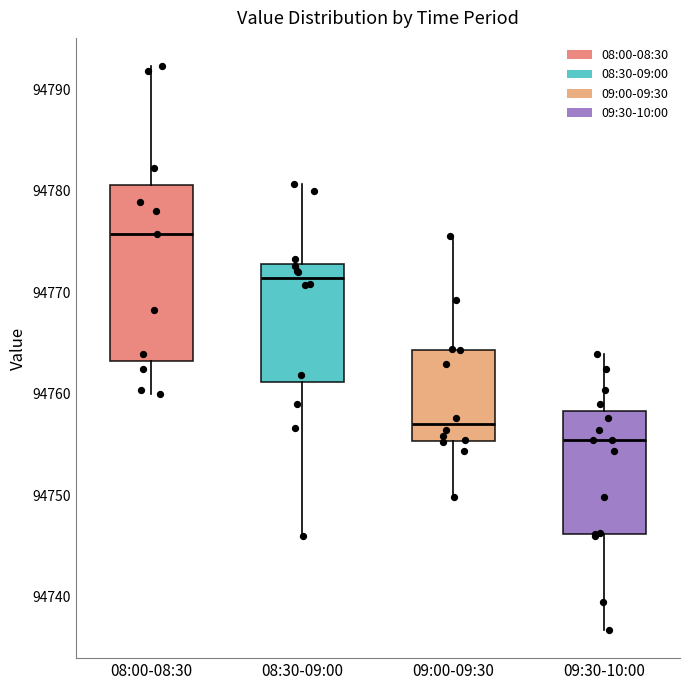

Where does the median line of the box for 09:00-09:30 sit on the y-axis? The values are not printed on the chart, so give them approximately, as read against the axis.

94757